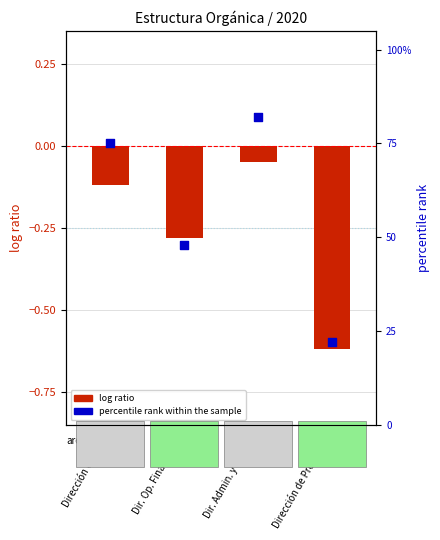

What are all the series names shown in the legend?

log ratio, percentile rank within the sample